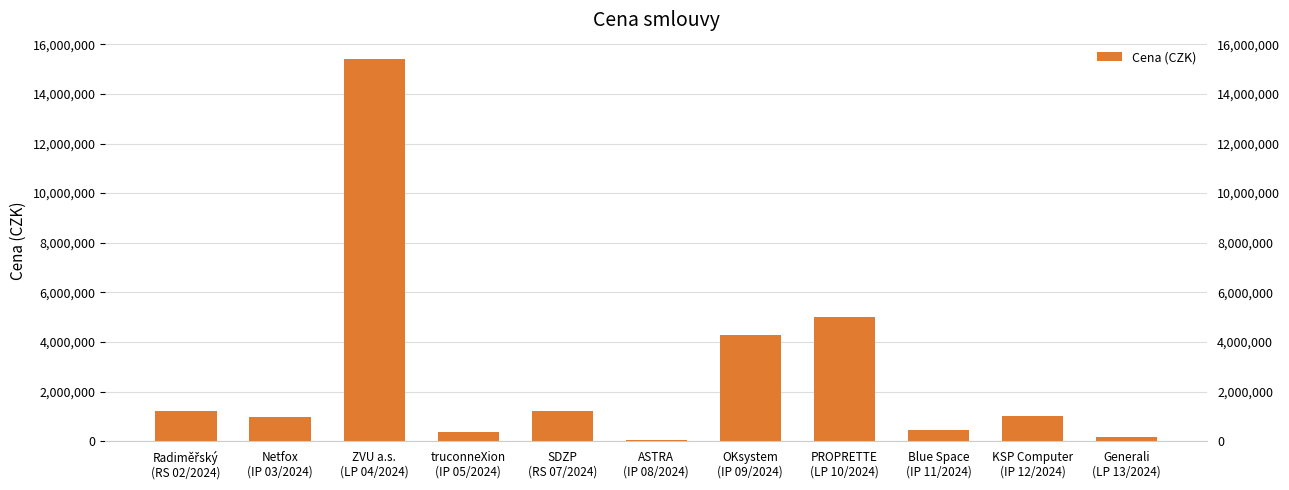

What position from the right is ZVU a.s.
(LP 04/2024)?

9